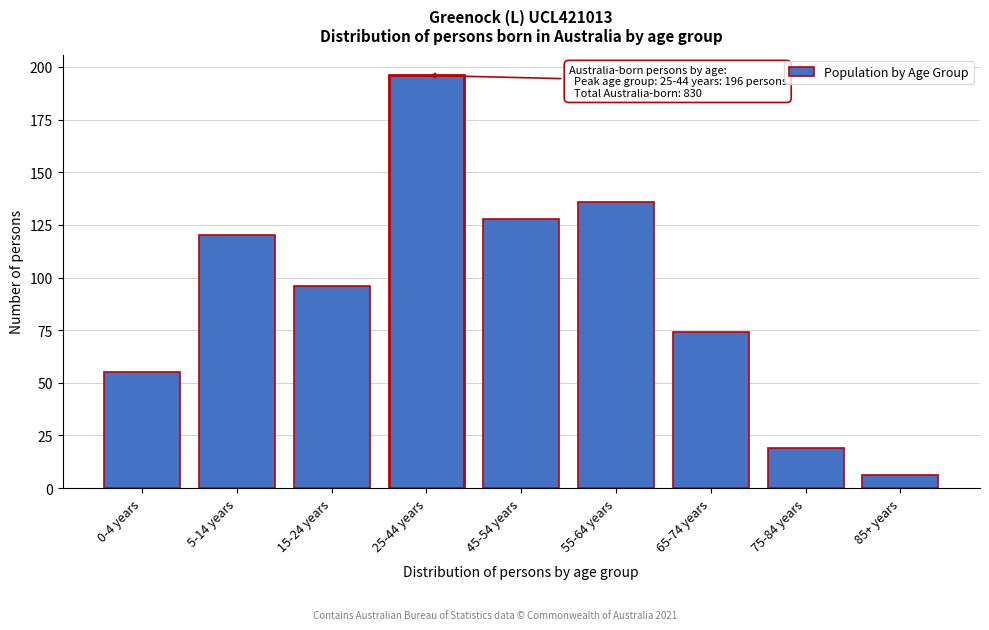

Reading right to left, what are all the values shown in this chart?

85+ years=6	75-84 years=19	65-74 years=74	55-64 years=136	45-54 years=128	25-44 years=196	15-24 years=96	5-14 years=120	0-4 years=55